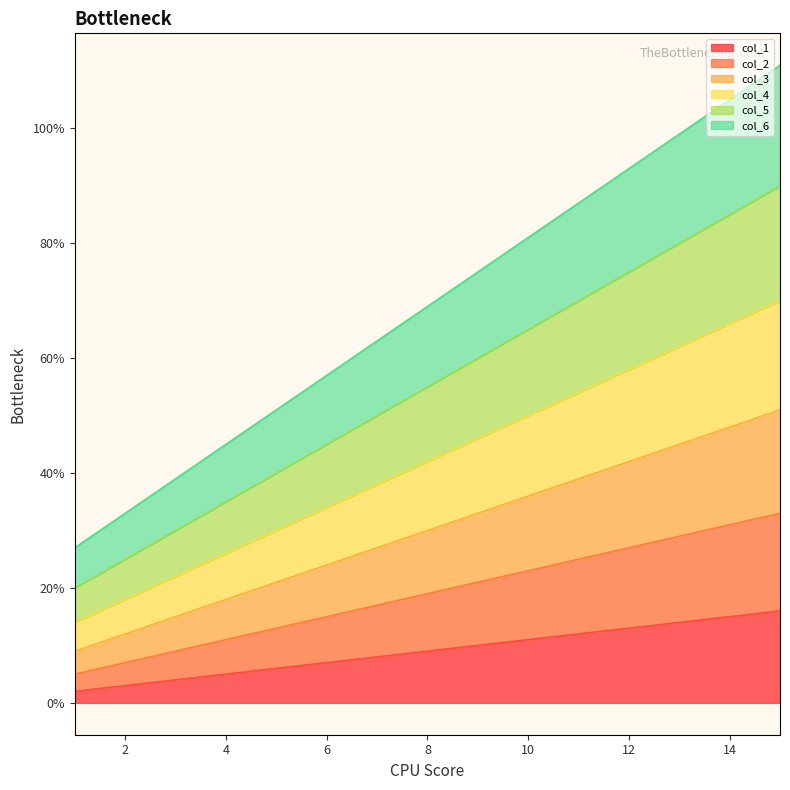

What is the sum of the col_4 values at 5 and 4?

56